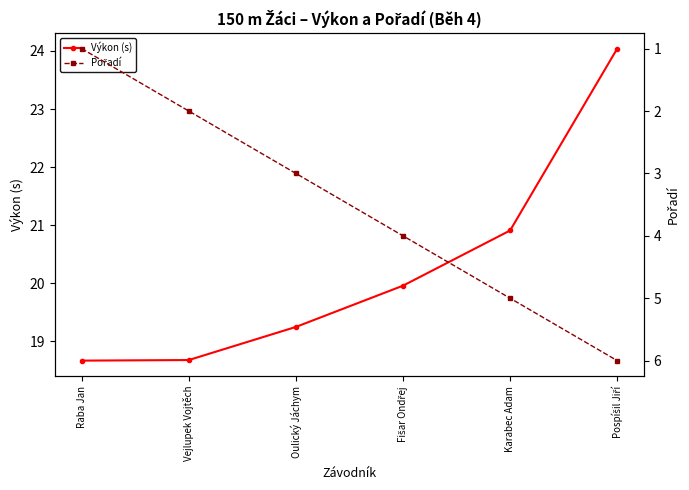

Where does the Výkon (s) series first go above 19?

Oulický Jáchym